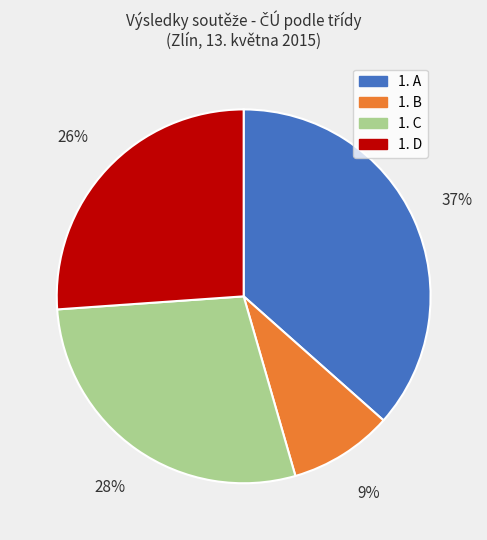

How many slices are in this pie chart?

4